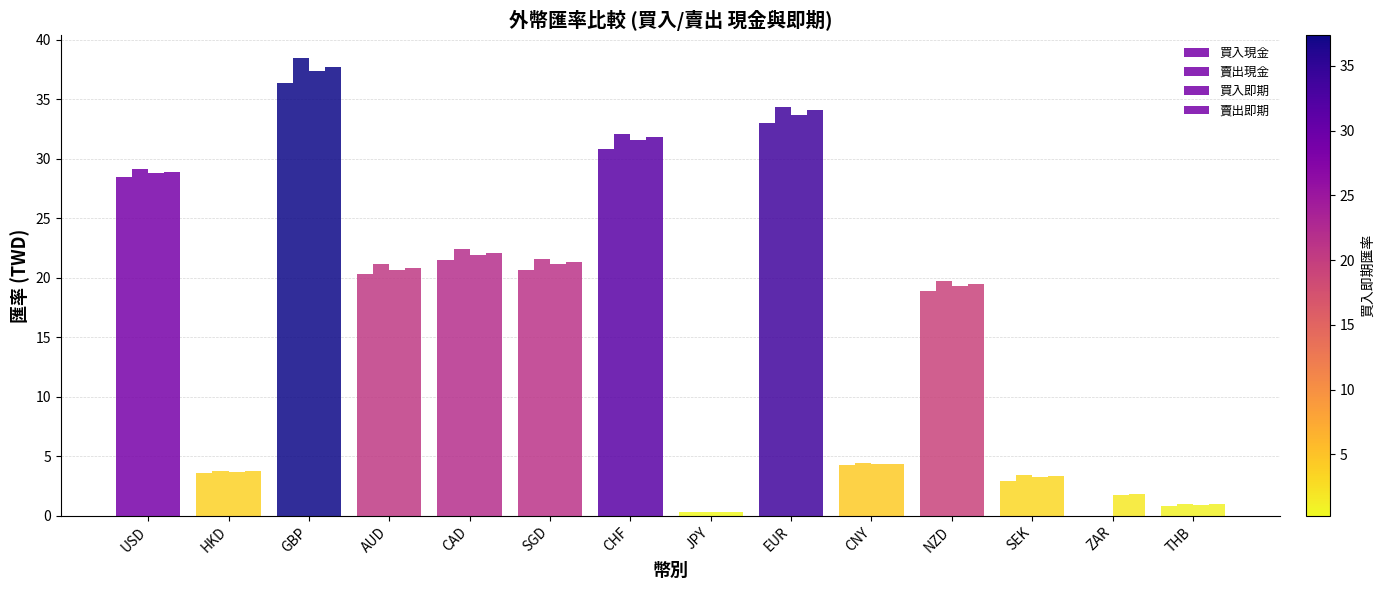

How many data points does each series have?

14